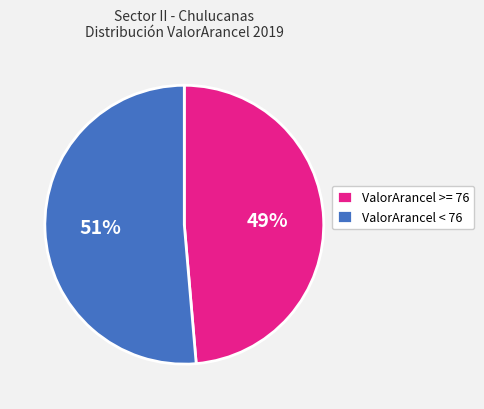

Is it true that ValorArancel < 76 is 51% of the pie?

True